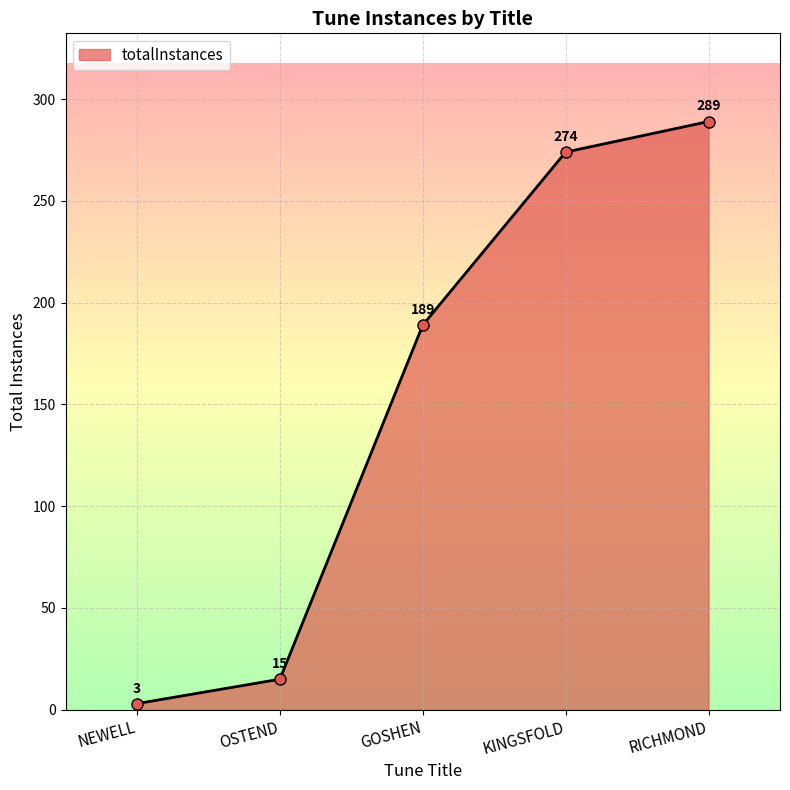

At which label is the value closest to 146?

GOSHEN